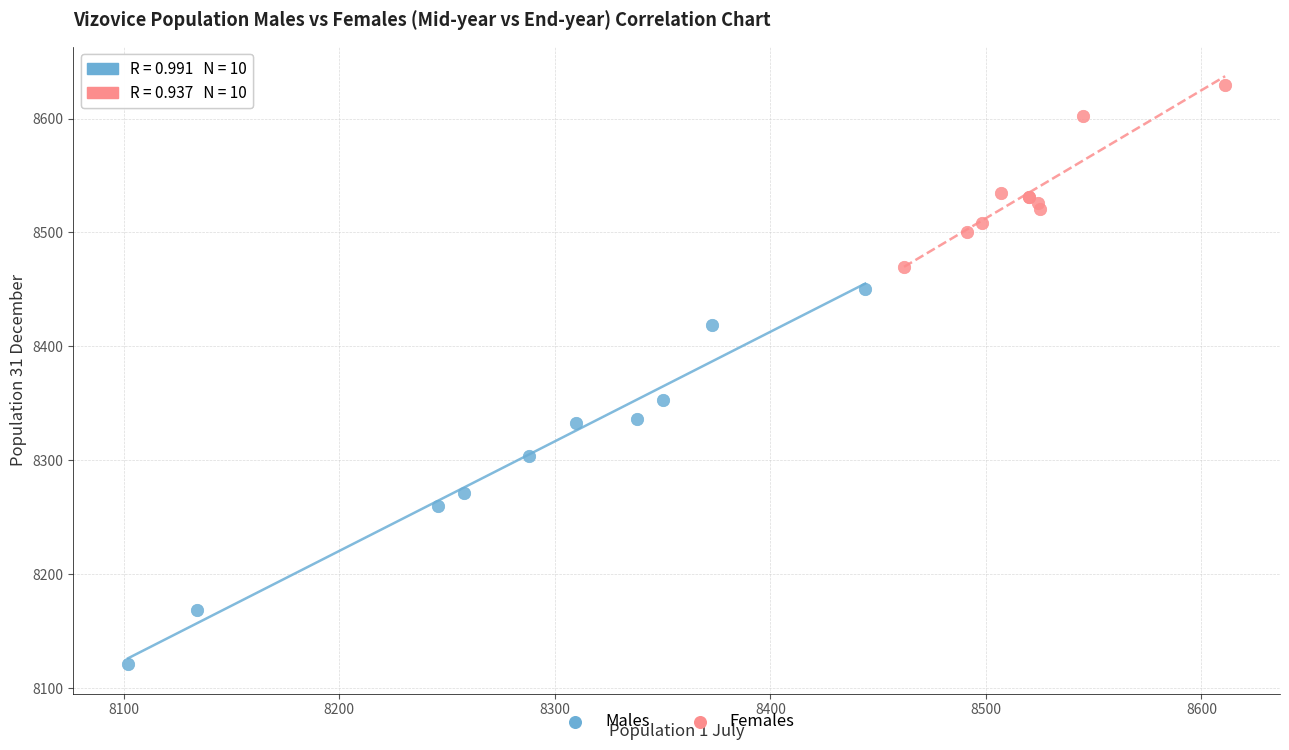

Which series has the widest spread of Y values?

Males